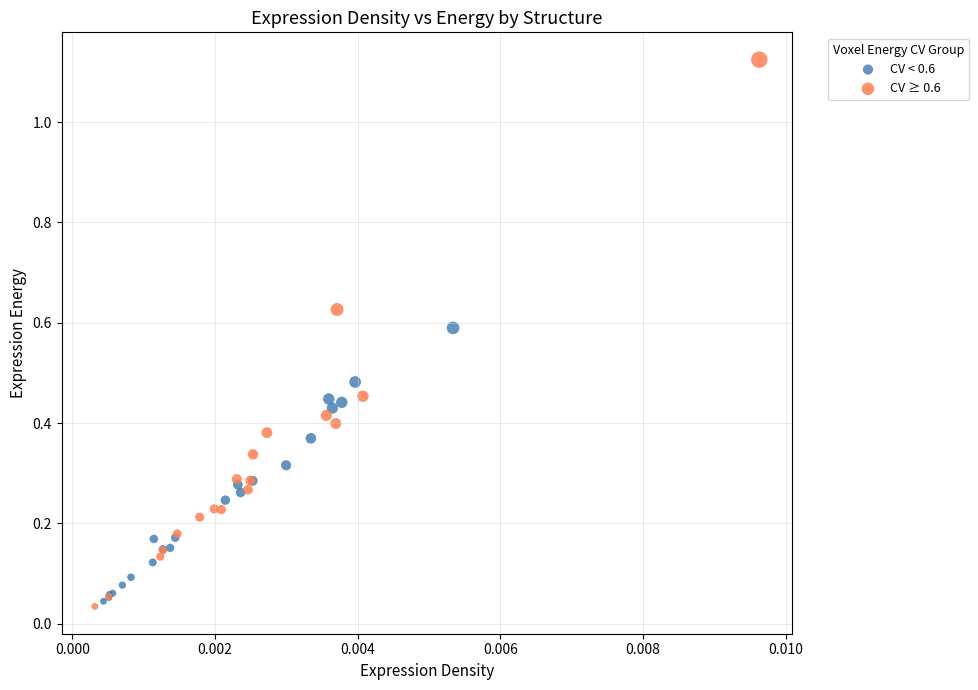

Which series reaches the minimum Y coordinate?

CV ≥ 0.6